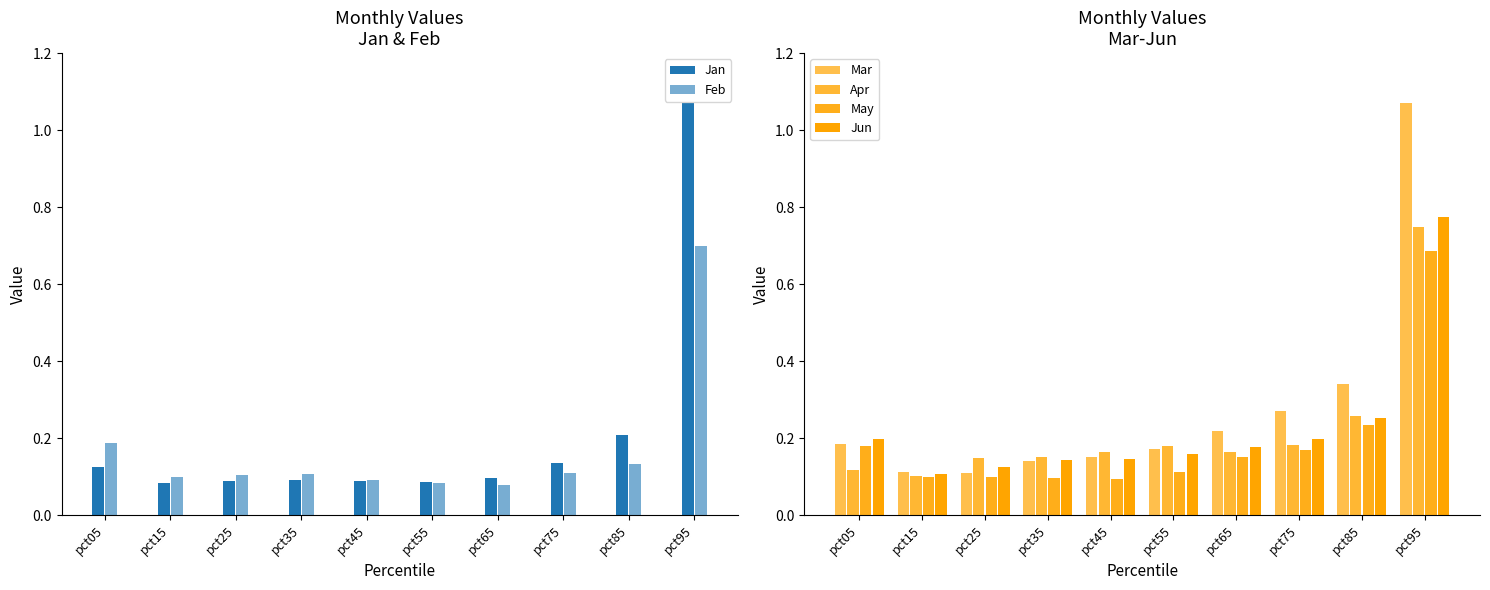

What is the difference between the maximum and second lowest values in the Feb series?

0.6